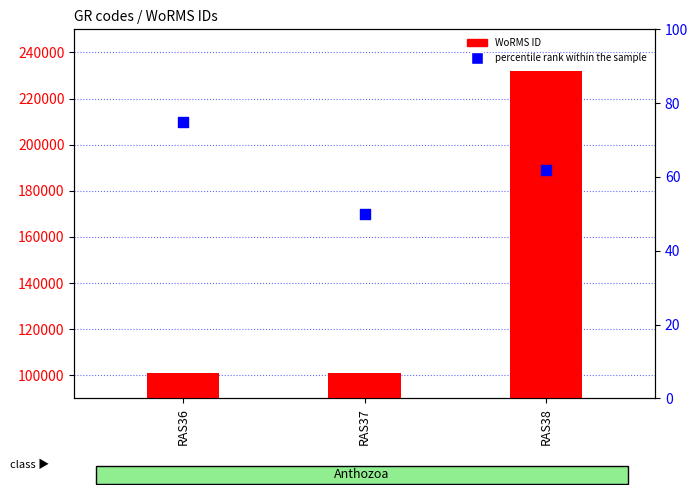

What is the total value across all series at RAS36?

100878